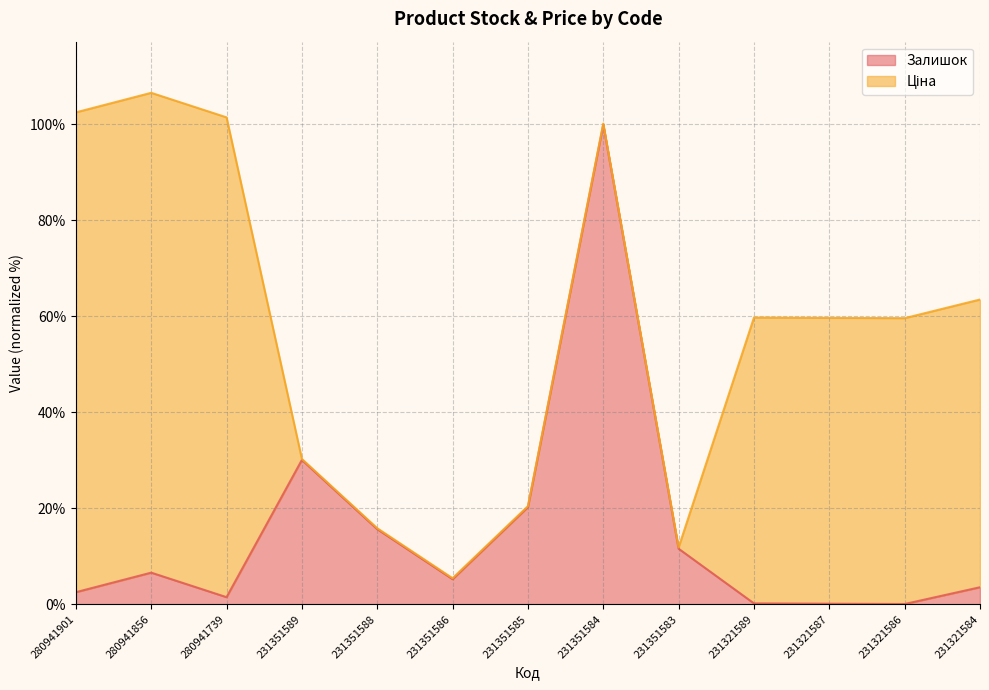

What is the change in value from 231351583 to 231321586?

-11.5